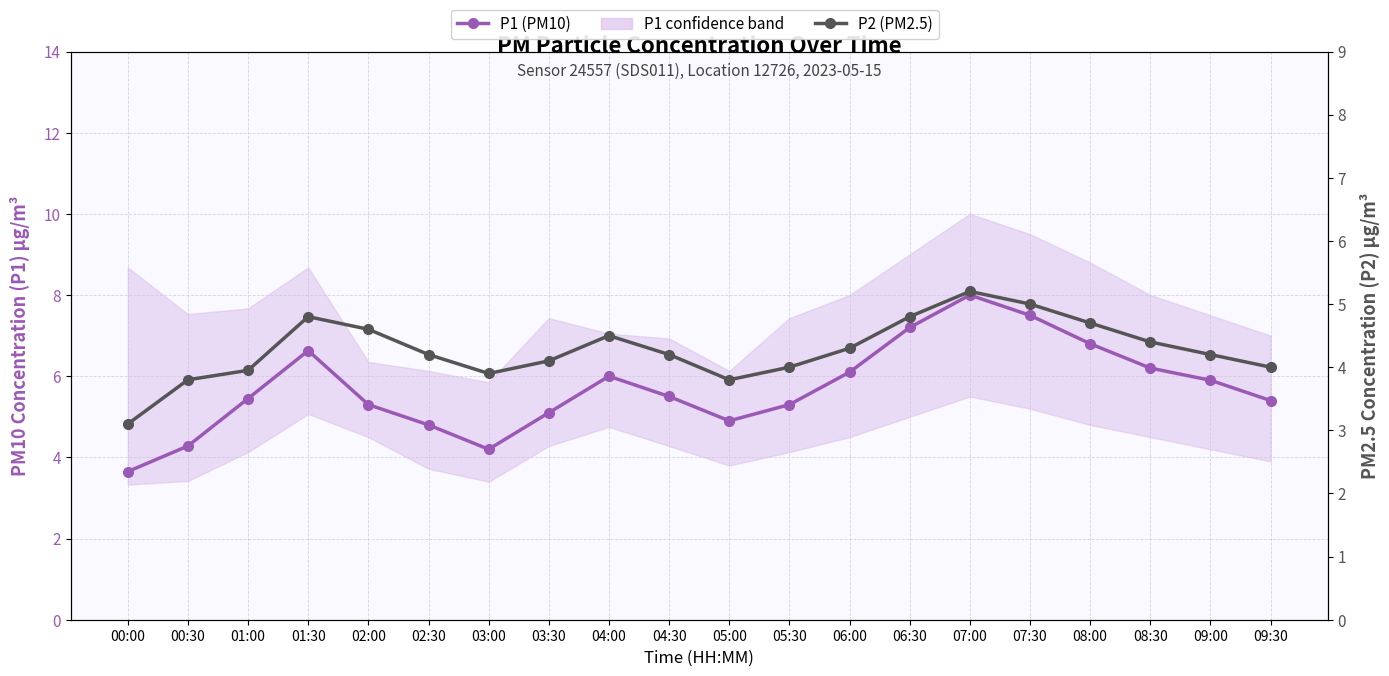

List the series in order of their peak value, lowest first.

P2 (PM2.5), P1 (PM10)